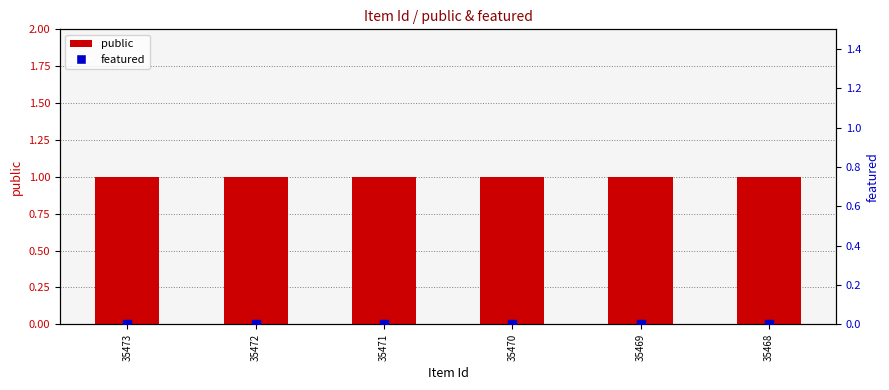

At how many categories does at least one series exceed 0?

6